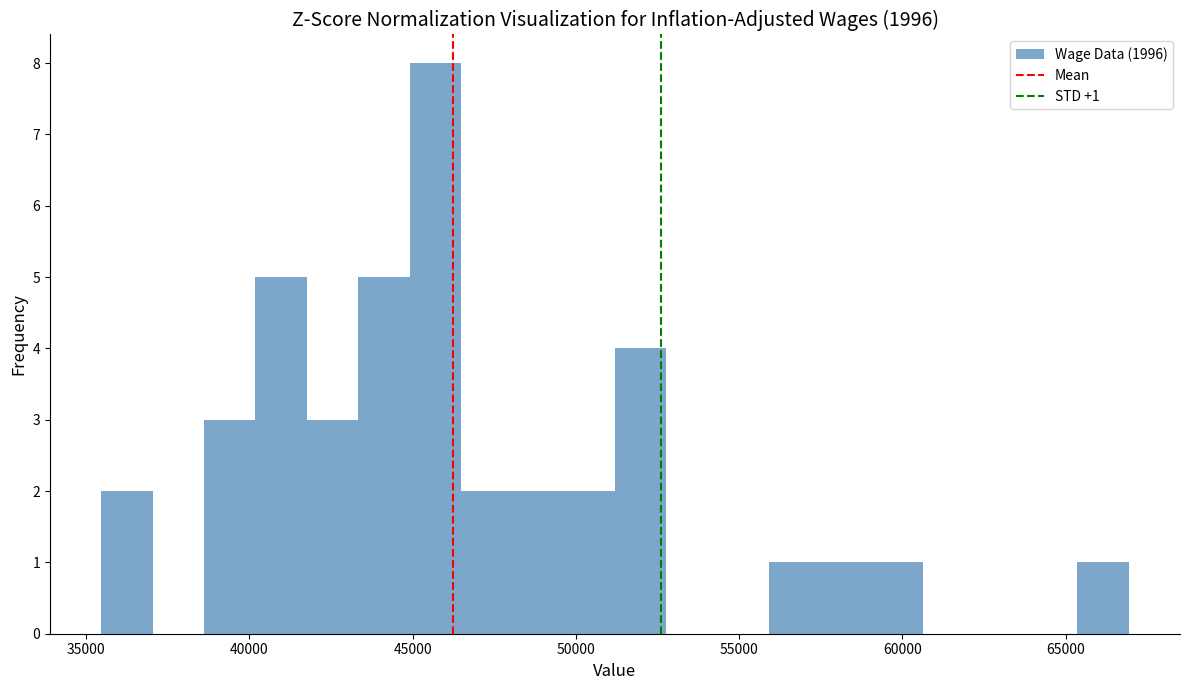

Around what value on the x-axis is the tallest bar? Give the approximate position of its centre, as read against the axis.

45500